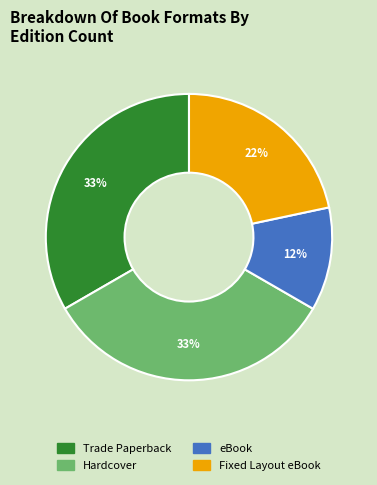

Between eBook and Trade Paperback, which is larger?

Trade Paperback